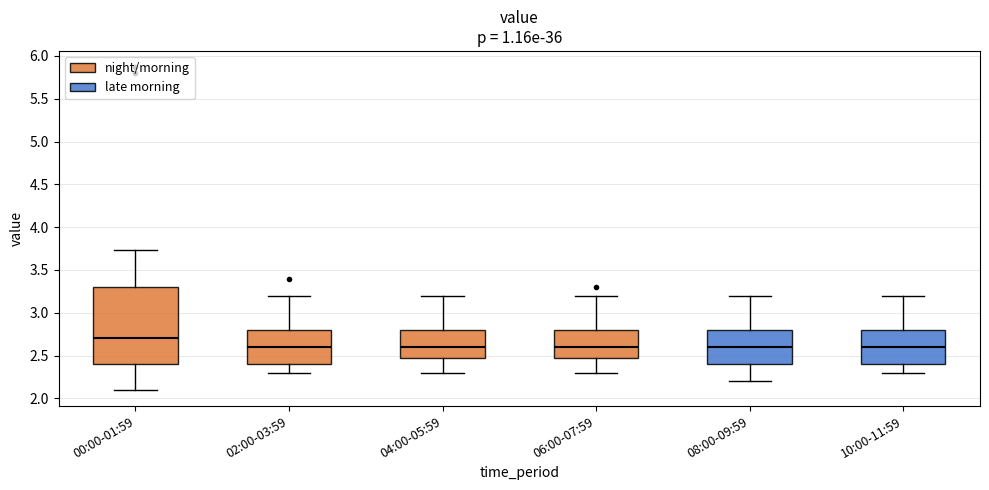

Which box is the tallest, from its lower edge to its upper edge?

00:00-01:59